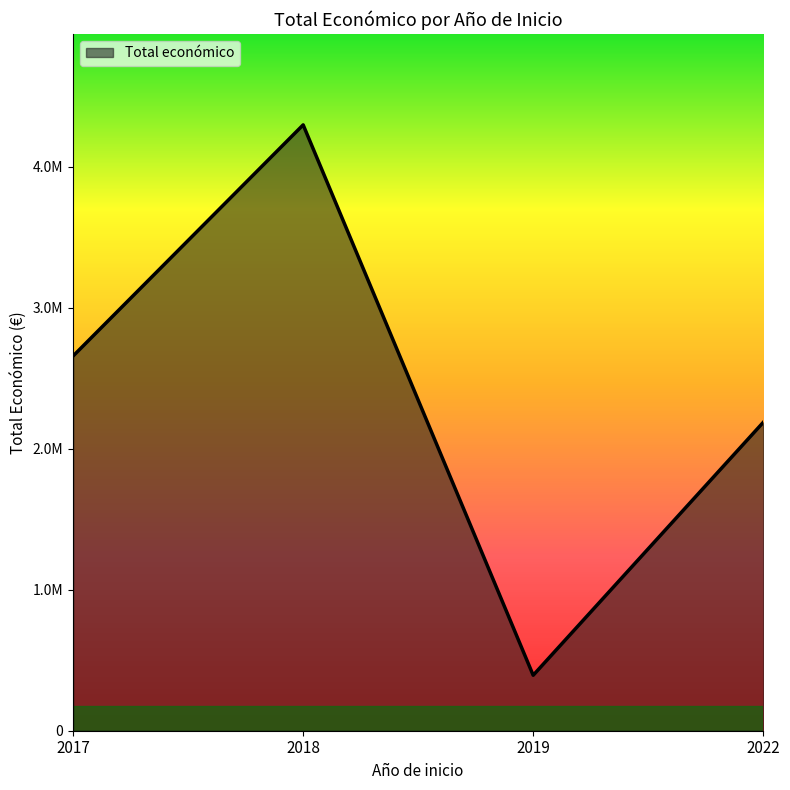

Is this an area chart (filled region under the line)?

Yes